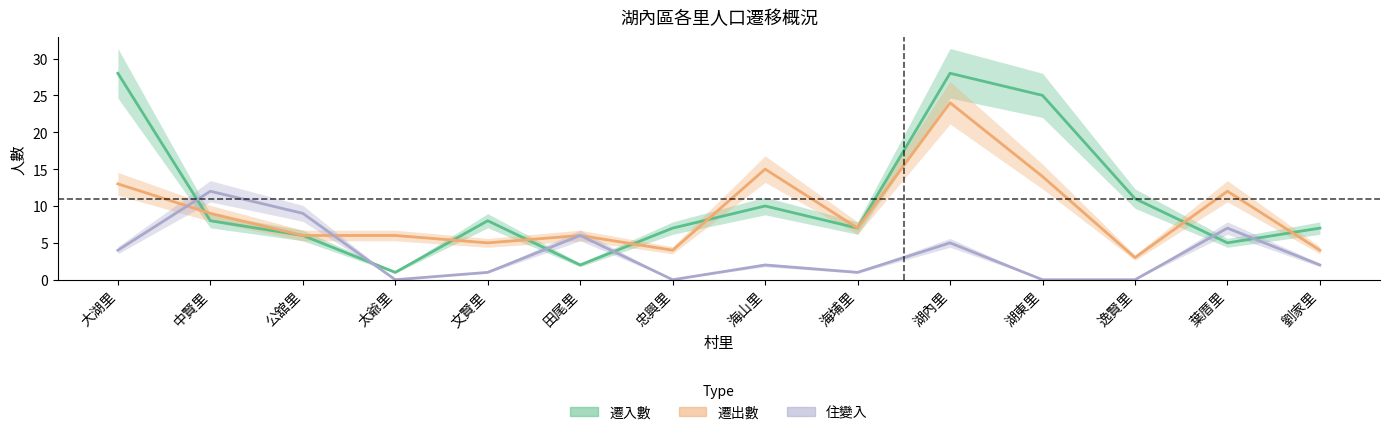

What is the label of the 3rd point from the left?

公舘里